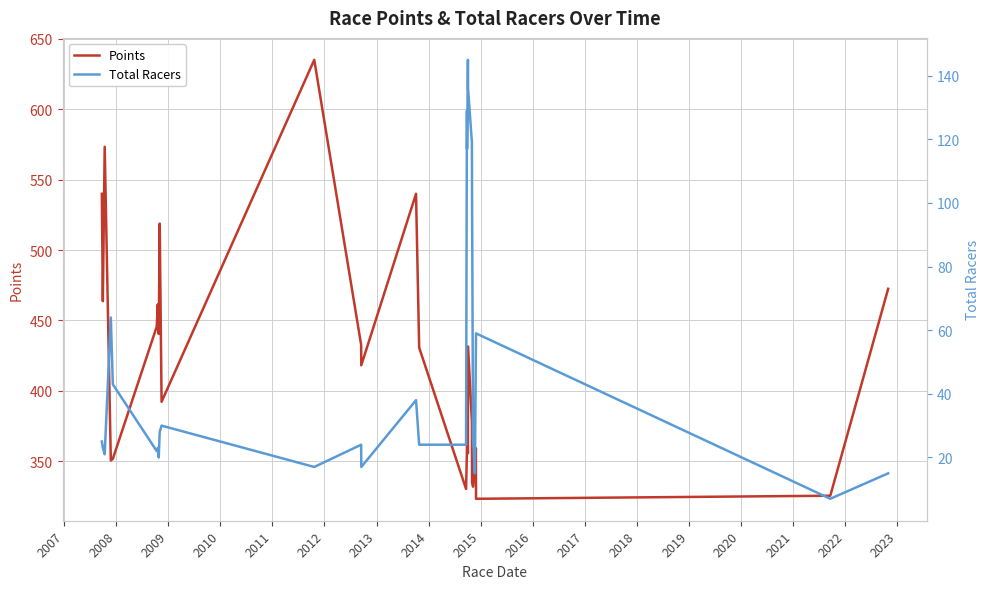

What is the lowest value of the Points series?

323.3